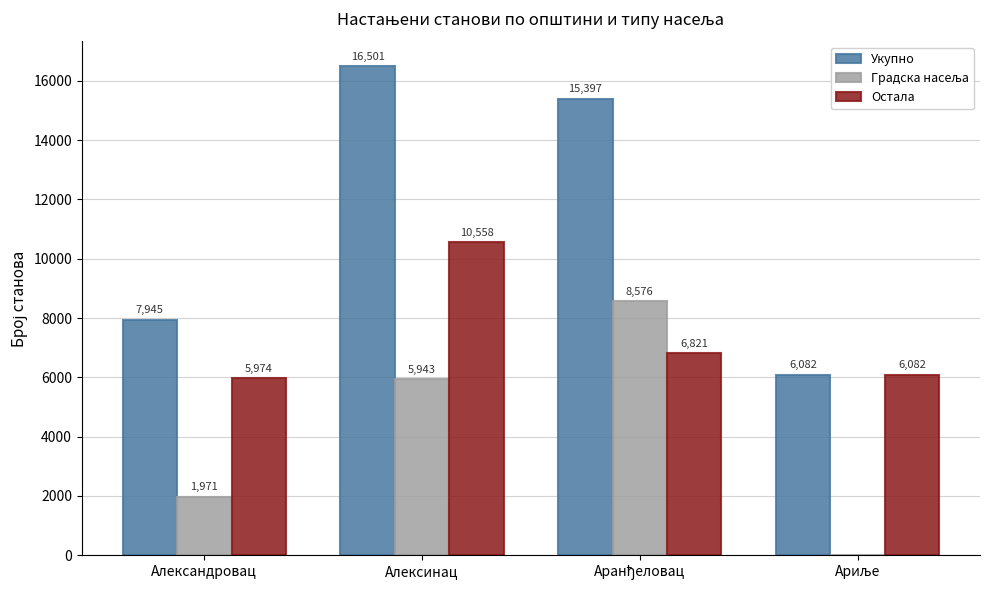

Does the chart contain stacked bars?

No